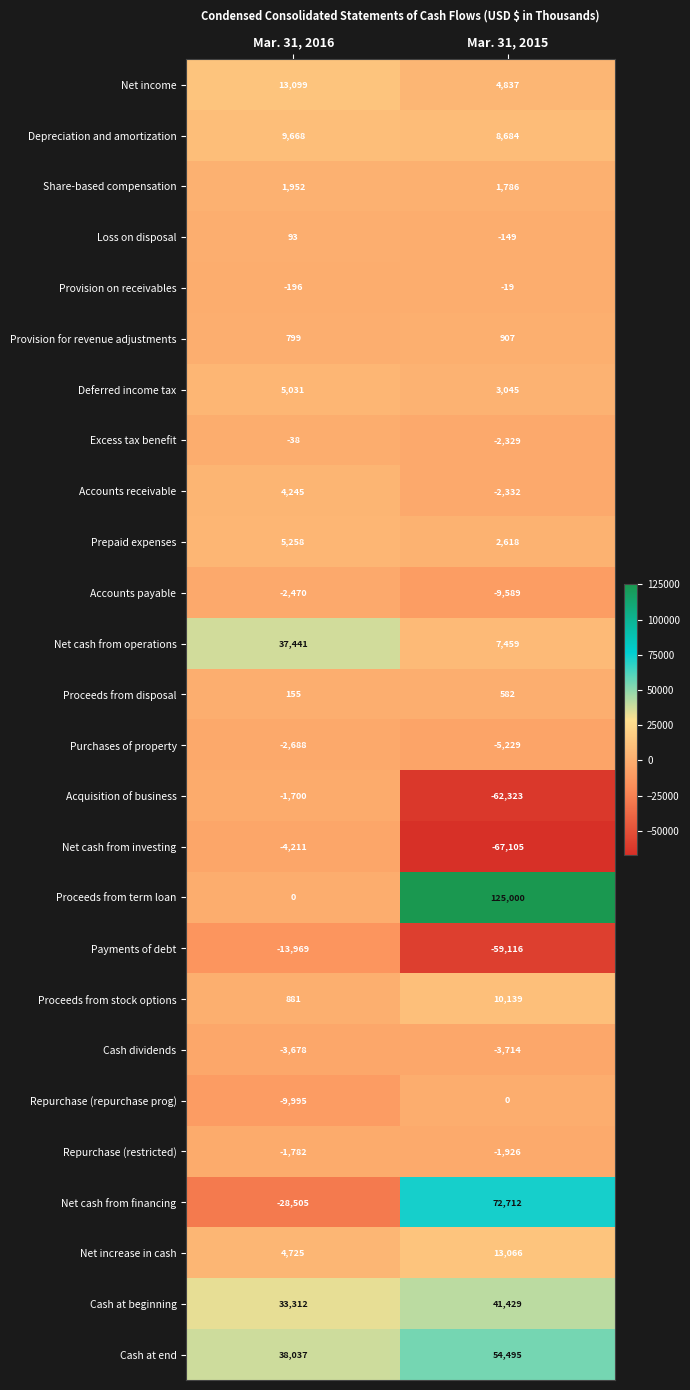

At which label is Net cash from investing closest to -35658?

Mar. 31, 2016